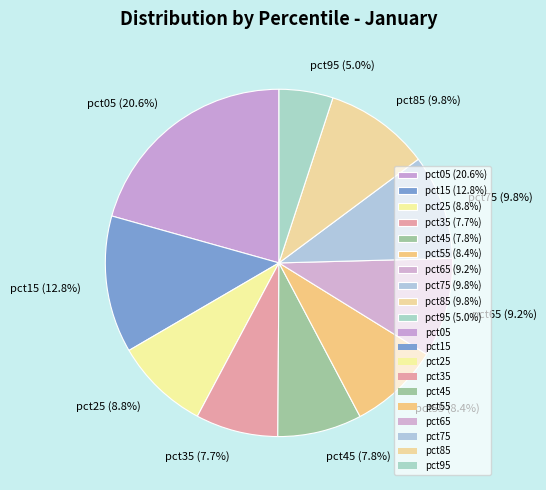

How much of the chart is everything except pct75?

90.2%